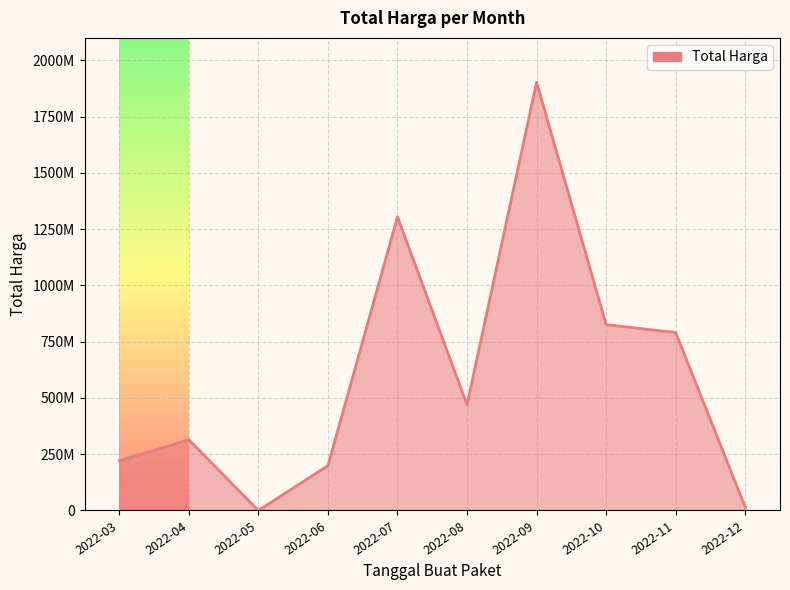

Reading left to right, transcribe all the data shown in this chart.

2022-03=220738990	2022-04=314121780	2022-05=0	2022-06=199200000	2022-07=1304850000	2022-08=470033000	2022-09=1903154000	2022-10=825968150	2022-11=790535000	2022-12=14750000